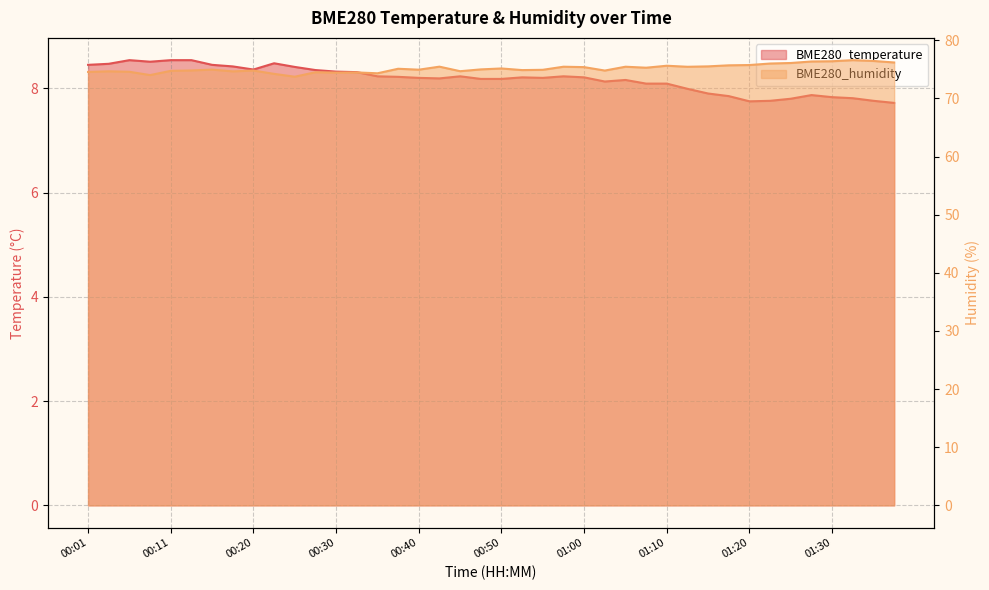

How many data points in BME280_temperature are above 8?

29